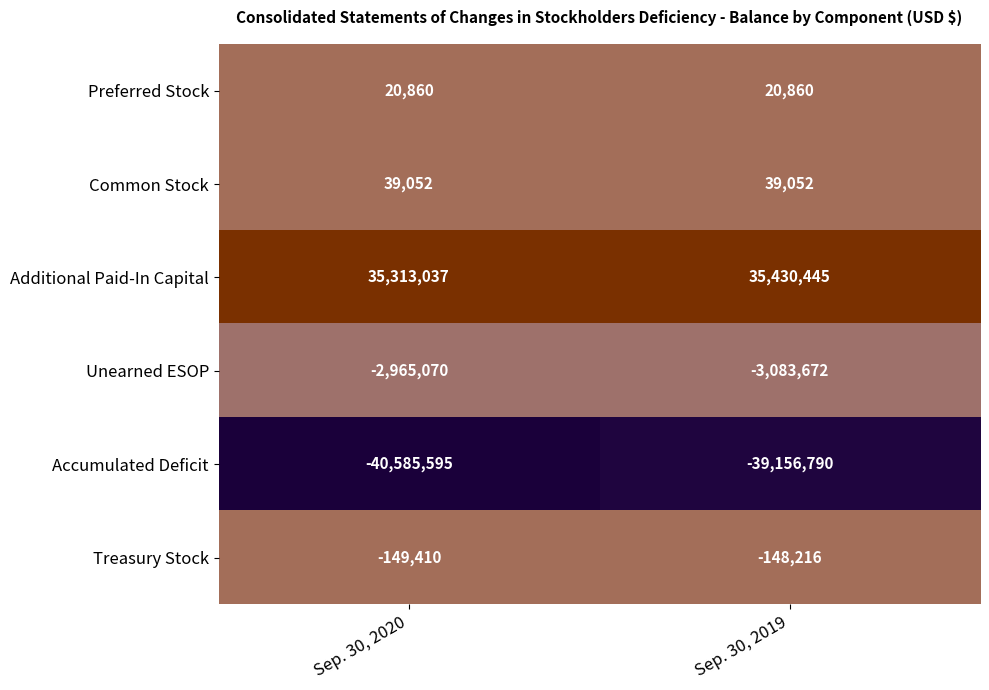

What is the difference between the highest and lowest values at Sep. 30, 2020?

75898632